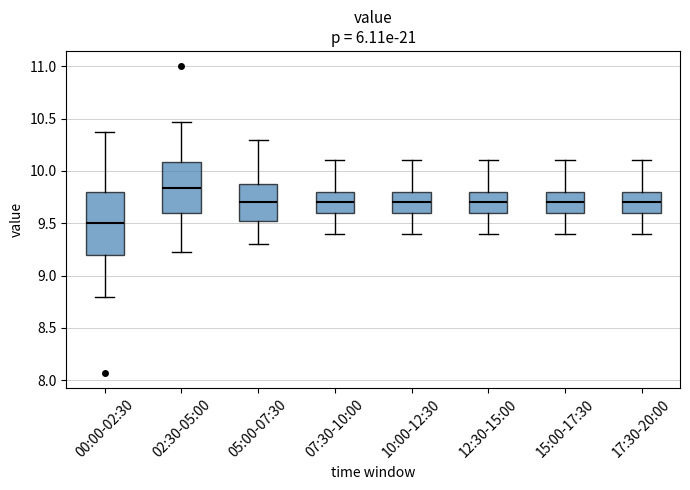

Which box is the tallest, from its lower edge to its upper edge?

00:00-02:30